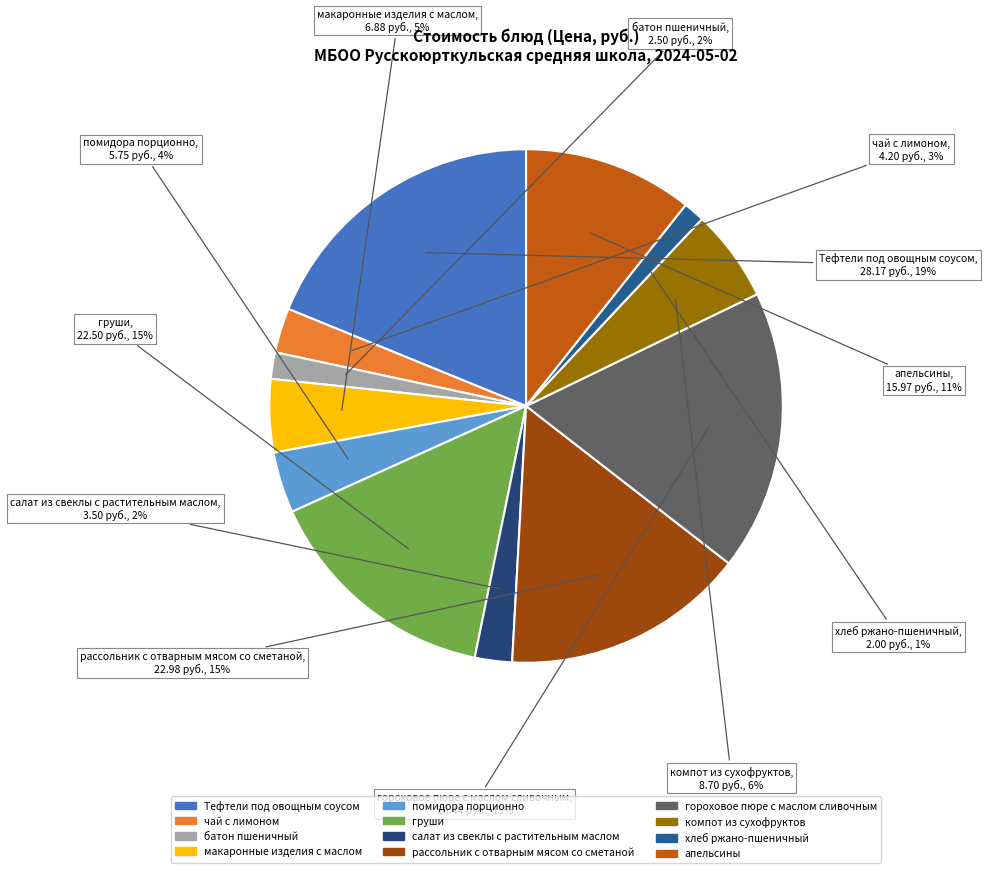

Do батон пшеничный and гороховое пюре с маслом сливочным together represent more than half of the pie?

No